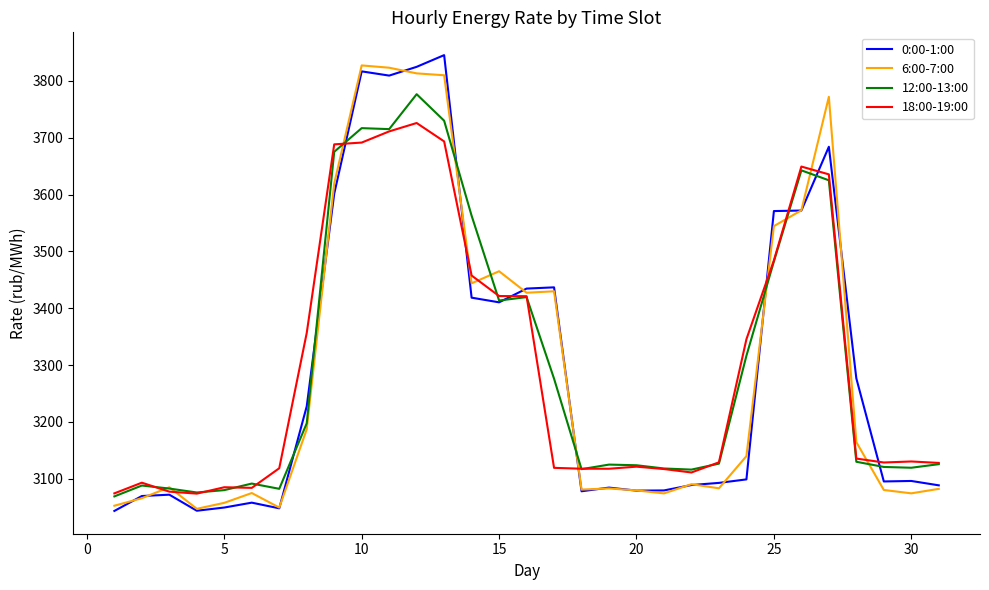

Is this an area chart (filled region under the line)?

No